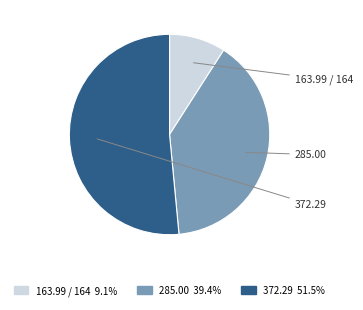

Is the sum of 285.00 39.4% and 163.99 / 164 9.1% greater than half?

No